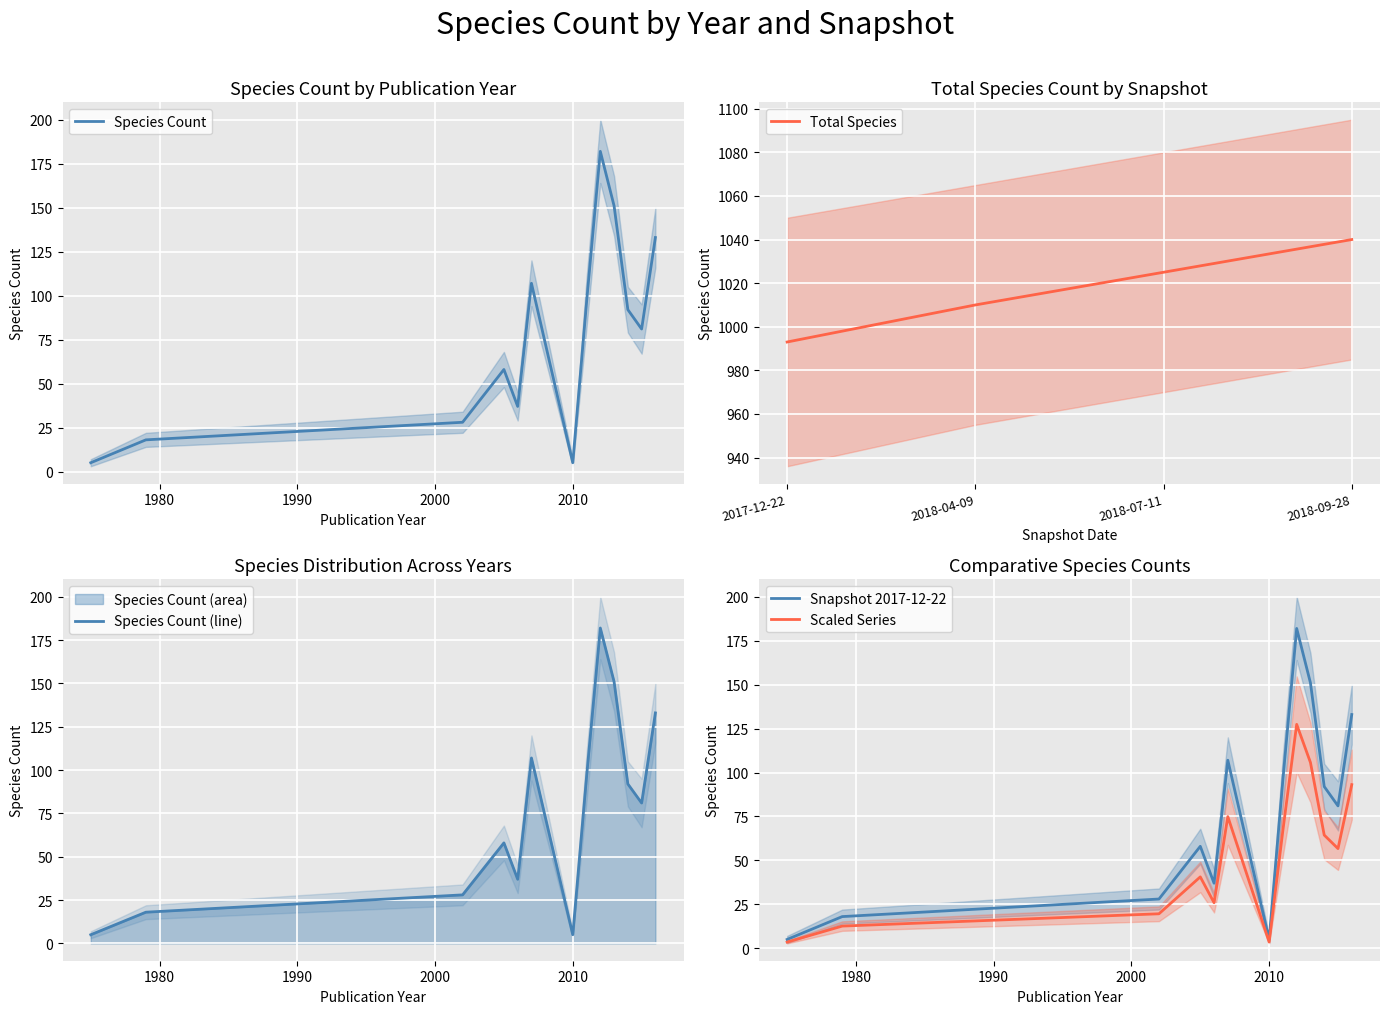

The Total Species series shows 1040 at 2018-09-28. True or false?

True